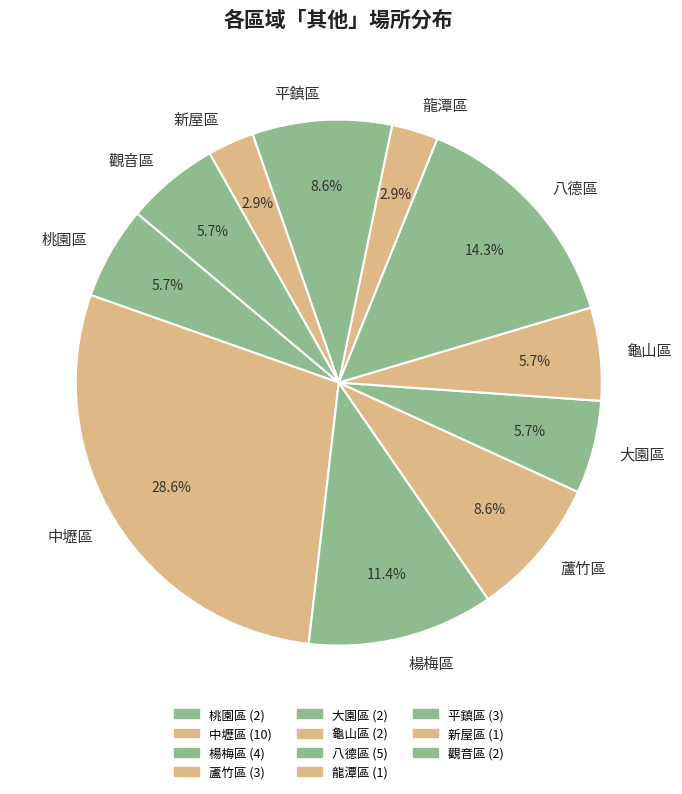

Approximately how many times larger is the value at 桃園區 compared to 大園區?

1.0